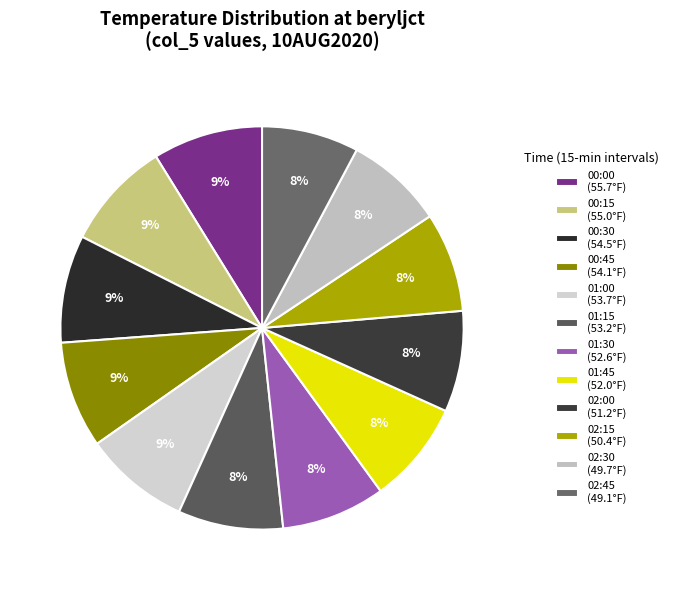

Count the number of slices in the pie.

12